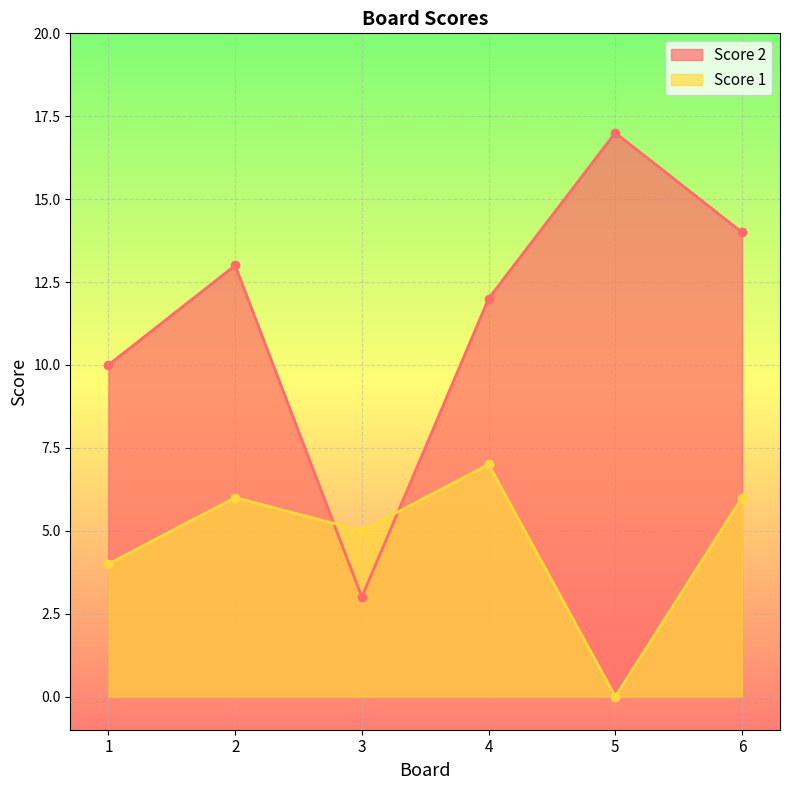

What is the total value across all series at 5?

17